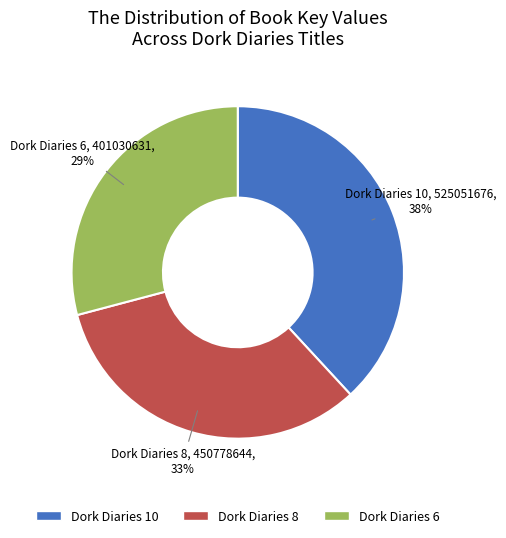

Between Dork Diaries 6 and Dork Diaries 10, which is larger?

Dork Diaries 10